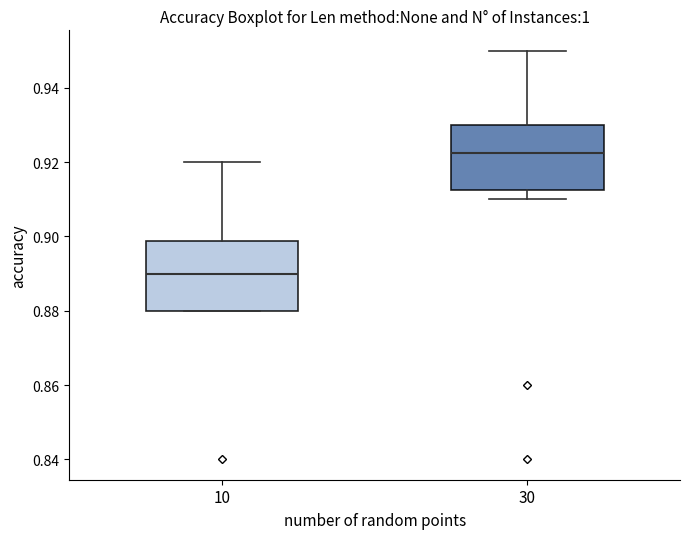

Reading left to right, transcribe this box plot: for each box, give where its median line is, the range the box spans, and where its two whiskers end, as read against the y-axis. The values are not printed on the chart, so give them approximately, as read against the axis.

10: median 0.890, box 0.880 to 0.898, whiskers 0.880 to 0.920
30: median 0.922, box 0.912 to 0.930, whiskers 0.910 to 0.950